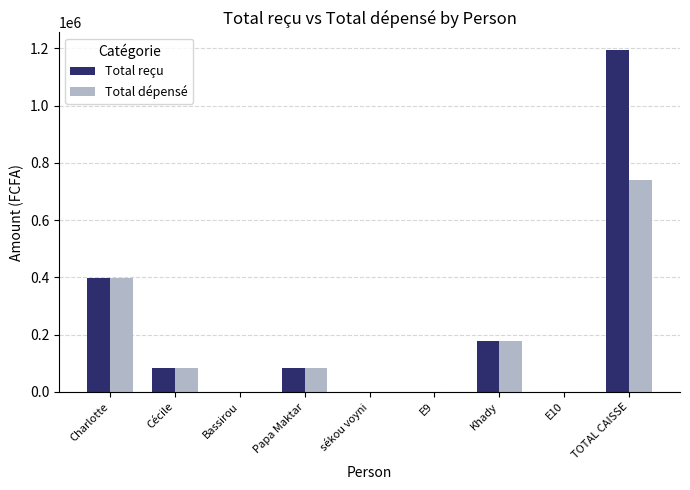

What is the greatest value displayed?

1196127